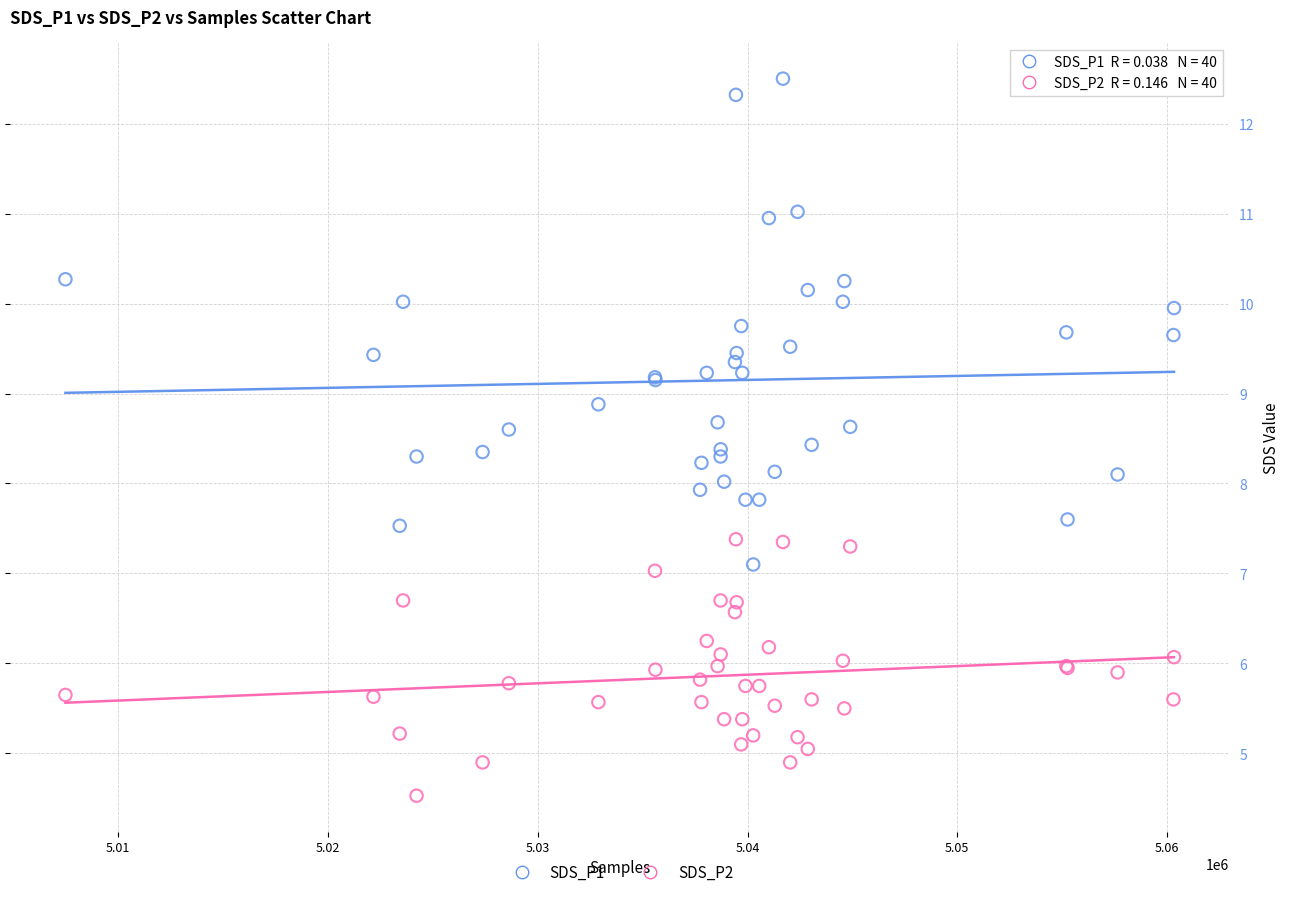

Which series has the widest spread of Y values?

SDS_P1